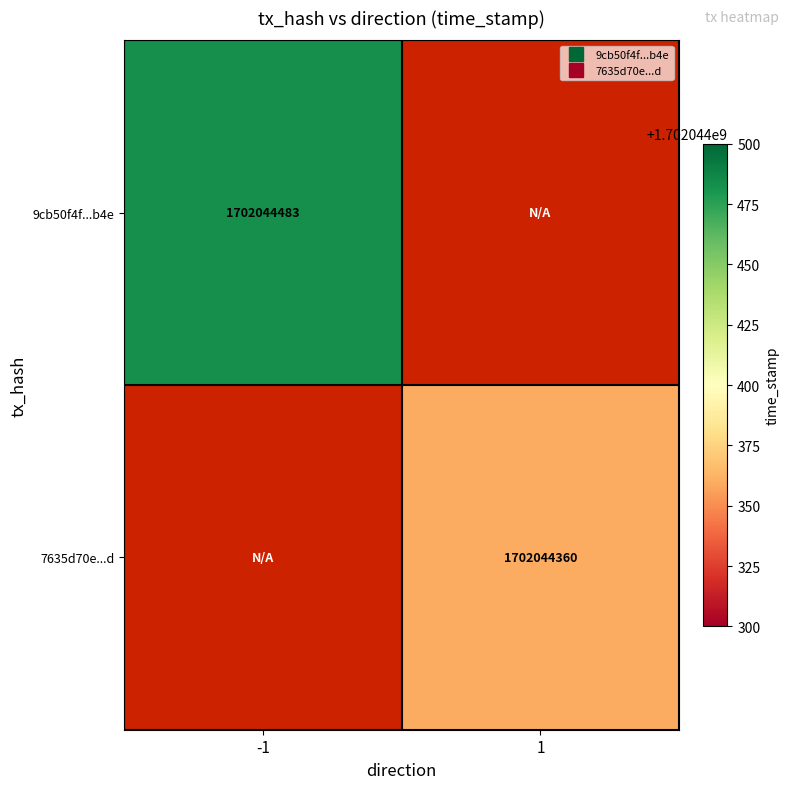

How many 9cb50f4f...b4e values are between 0 and 1702044483?

2